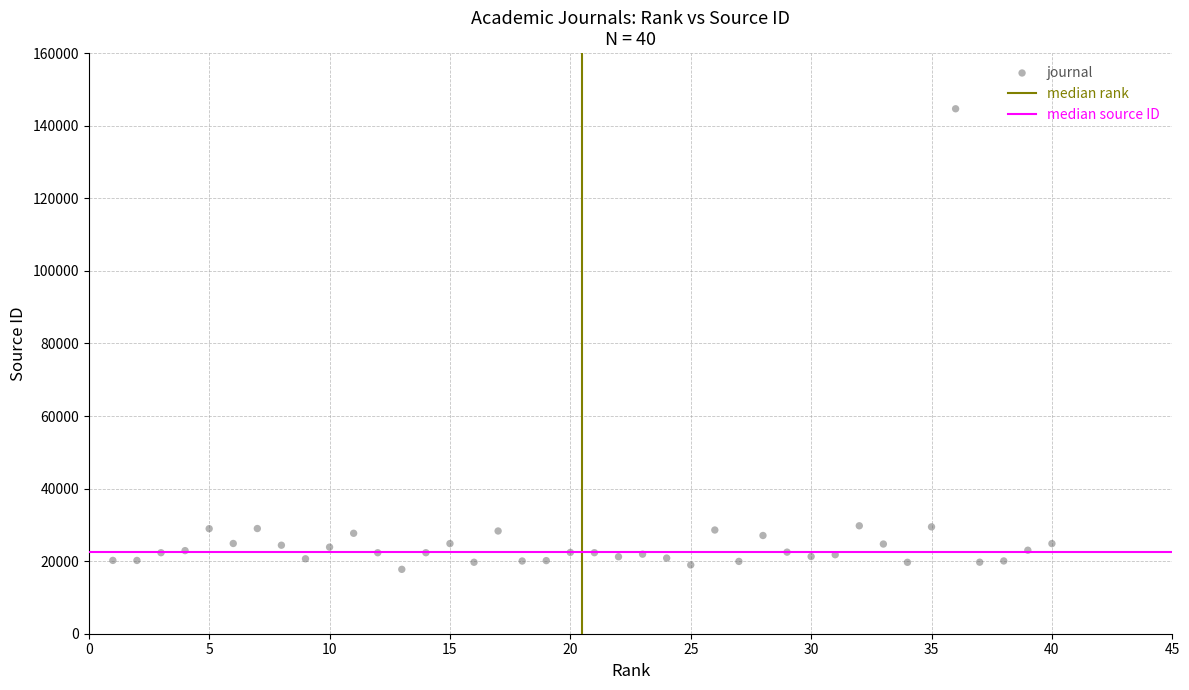

What is the range of Y values (max minus min)?

126925